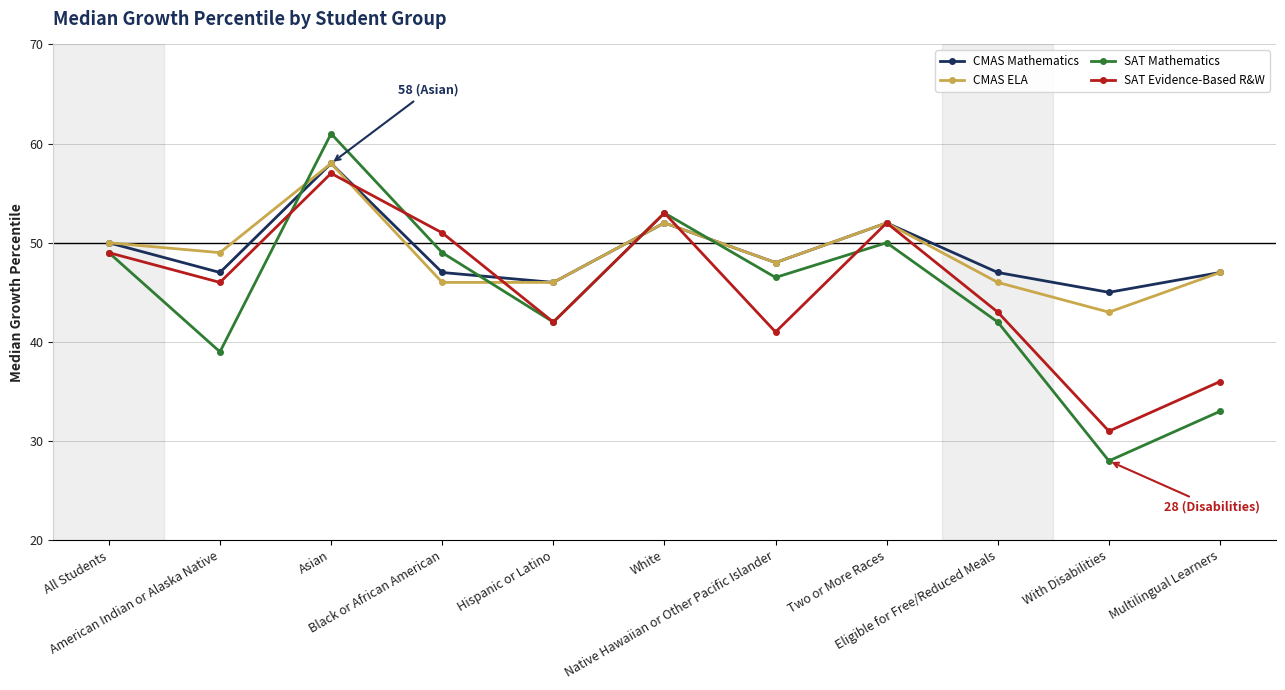

True or false: SAT Mathematics has more than 1 interior local peaks.

True